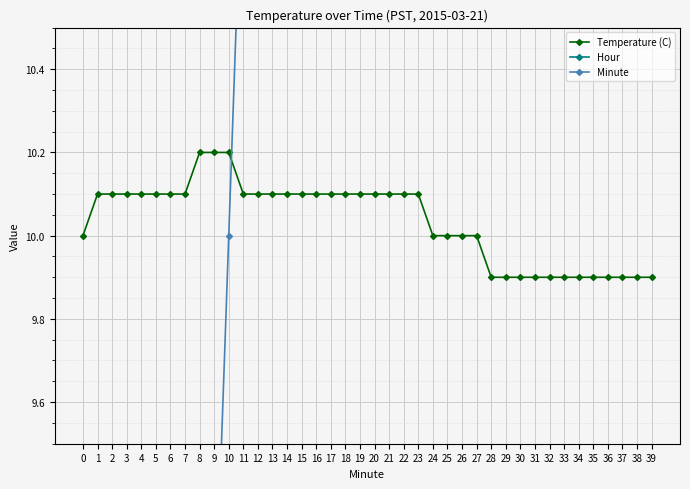

Which series has the widest spread of values?

Minute